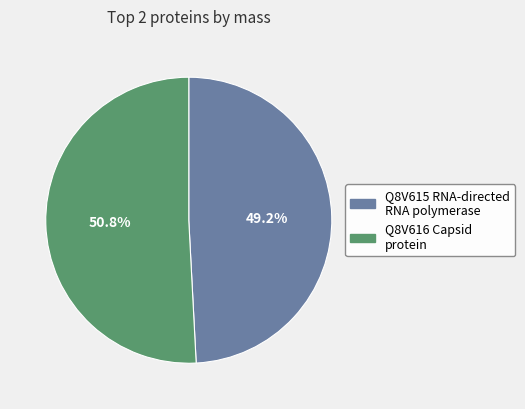

To the nearest percent, what is the difference between the largest and smallest slice percentages?

2%